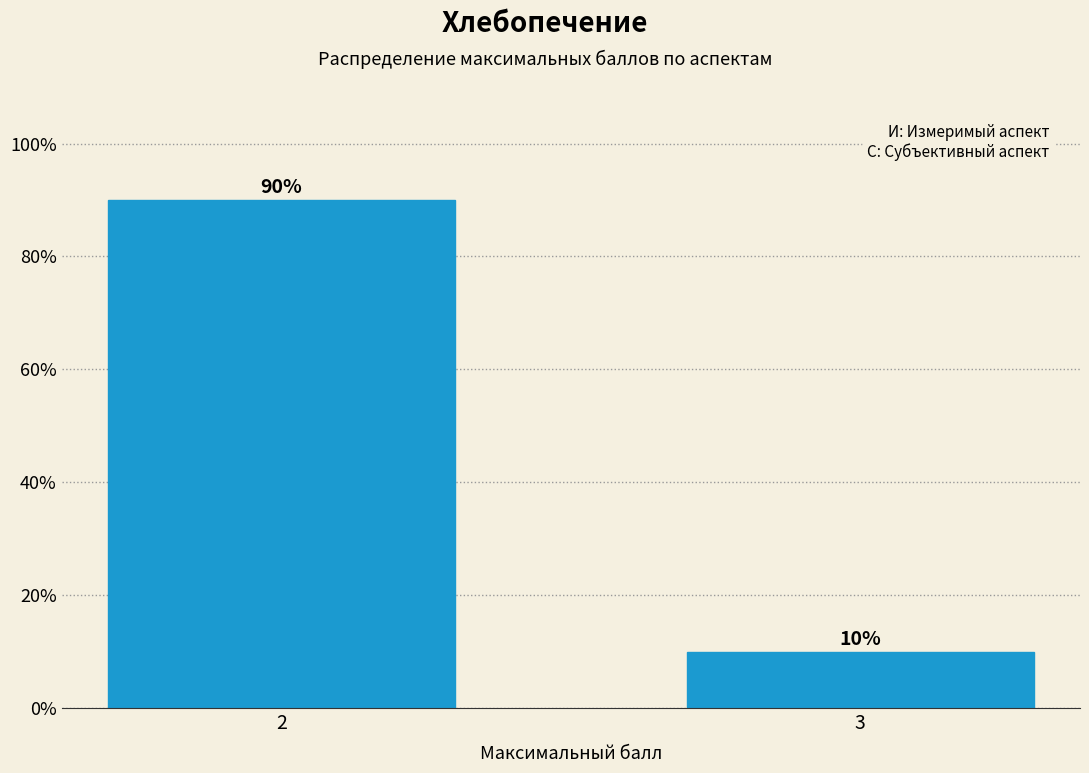

Reading right to left, what are all the values shown in this chart?

10	90